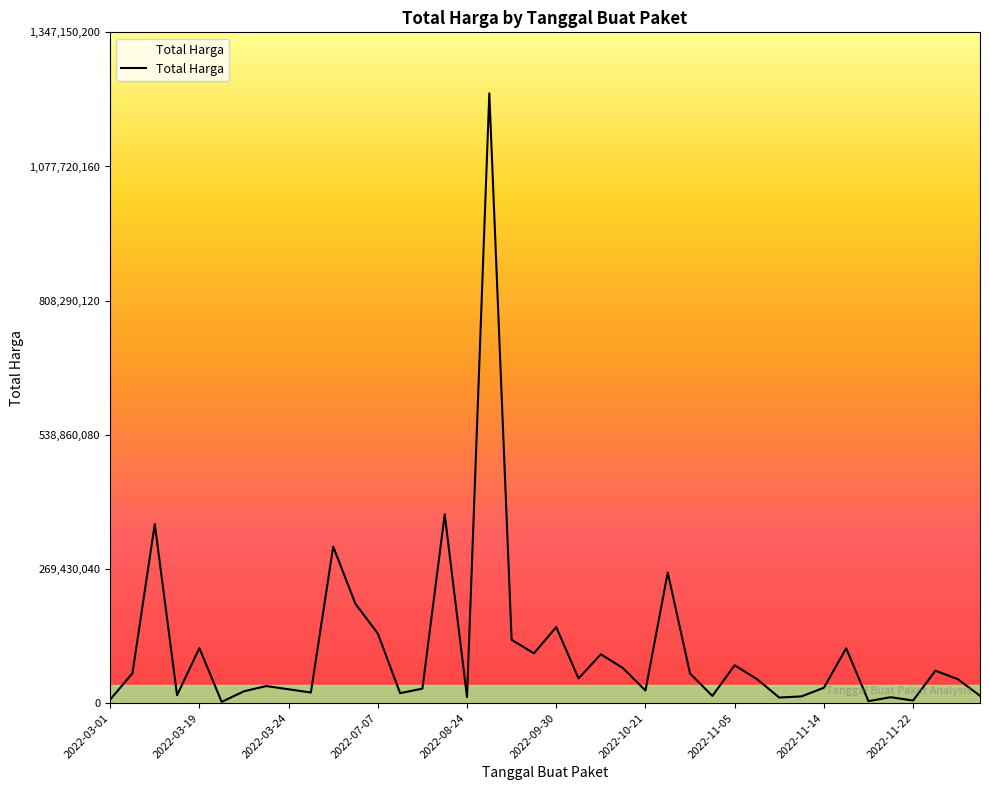

Reading left to right, what are all the values shown in this chart?

6936000	59935000	359500000	15787200	110389990	2395750	23680800	34132505	27720000	21231000	314121780	199200000	139800000	19950000	29000000	379075000	12000000	1224682000	127000000	100000000	152477000	49478000	98000000	70000000	25200000	262118150	59375000	14400000	75920000	48140000	11100000	13442000	30800000	110000000	3825000	11800000	5093000	65000000	48140000	14750000